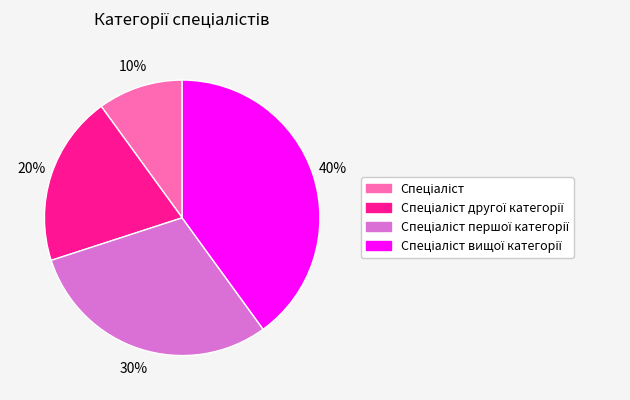

Does any single category account for the majority?

No